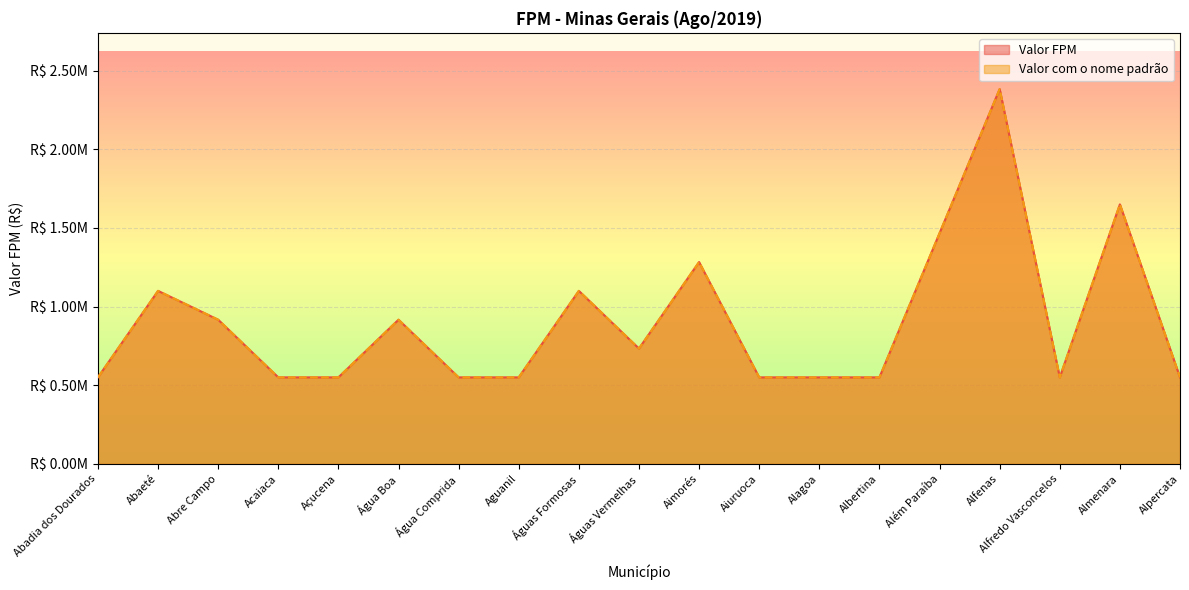

How many interior local valleys does the Valor com o nome padrão series have?

2